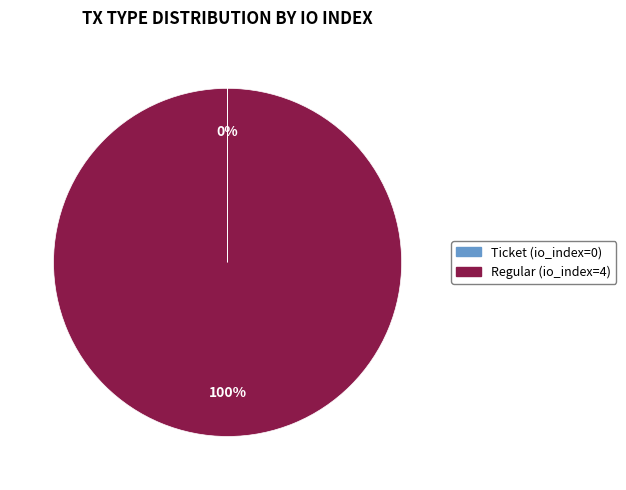

To the nearest percent, what is the average slice percentage?

50%